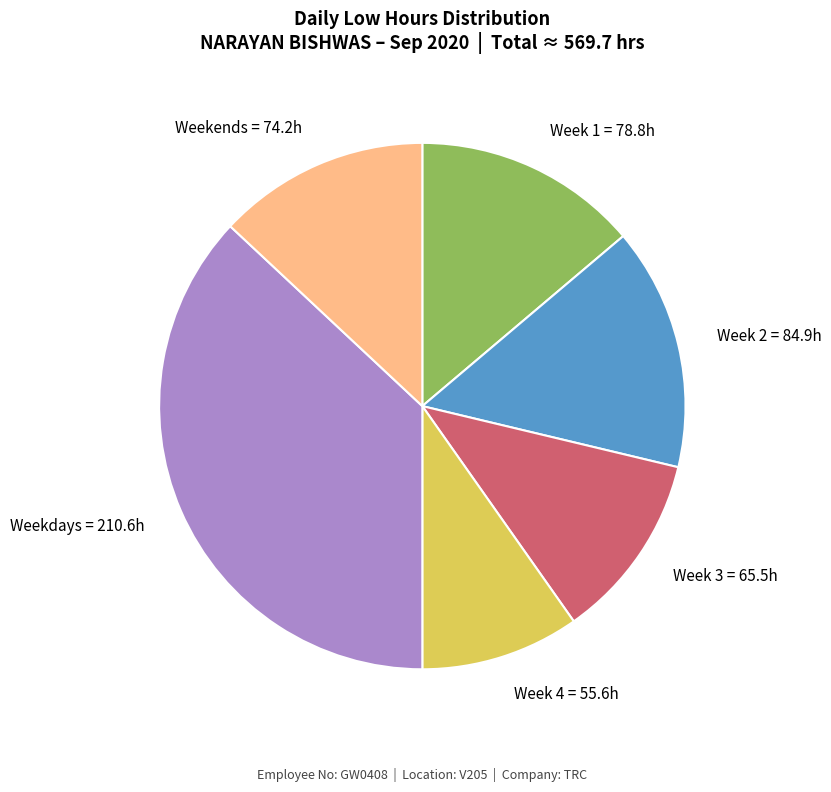

Do Week 3 and Week 4 together represent more than half of the pie?

No